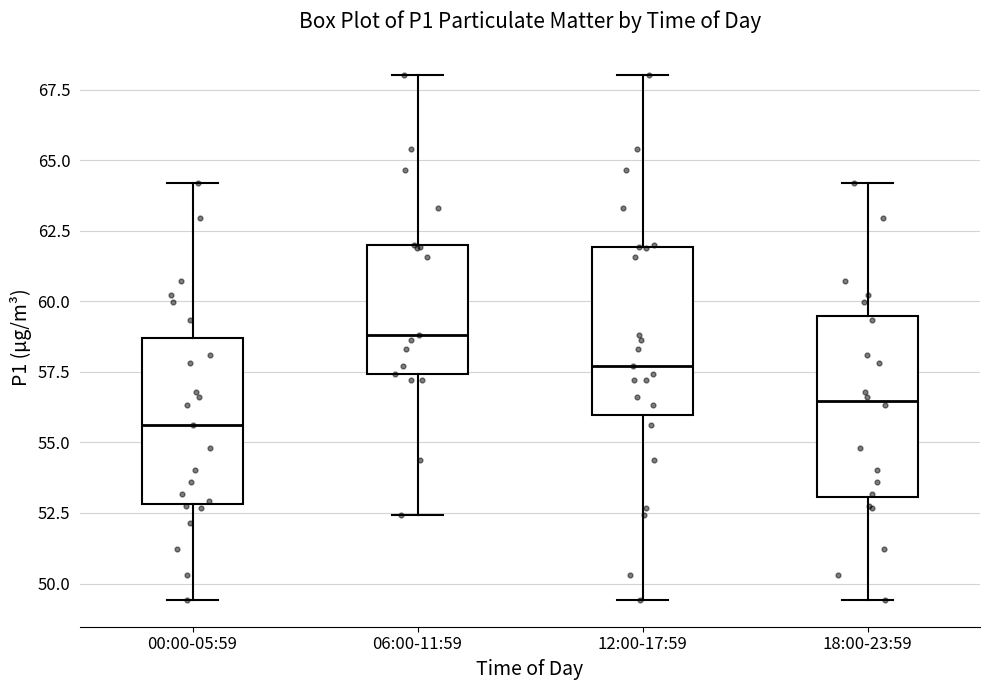

Reading left to right, read every box against the y-axis: the position of its median line, the range the box covers, and the ends of its whiskers. The values are not printed on the chart, so give them approximately, as read against the axis.

00:00-05:59: median 55.5, box 53.0 to 58.5, whiskers 49.5 to 64.0
06:00-11:59: median 59.0, box 57.5 to 62.0, whiskers 52.5 to 68.0
12:00-17:59: median 57.5, box 56.0 to 62.0, whiskers 49.5 to 68.0
18:00-23:59: median 56.5, box 53.0 to 59.5, whiskers 49.5 to 64.0